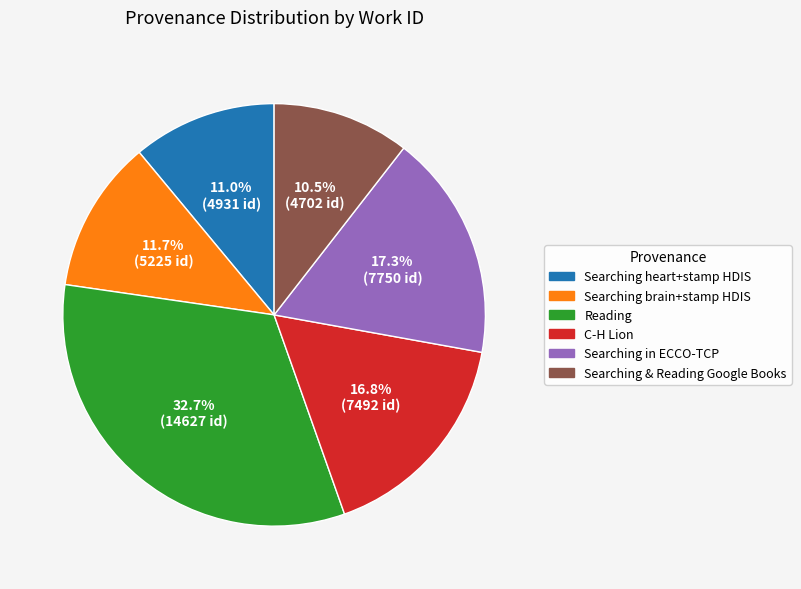

Is there a majority slice in this chart?

No